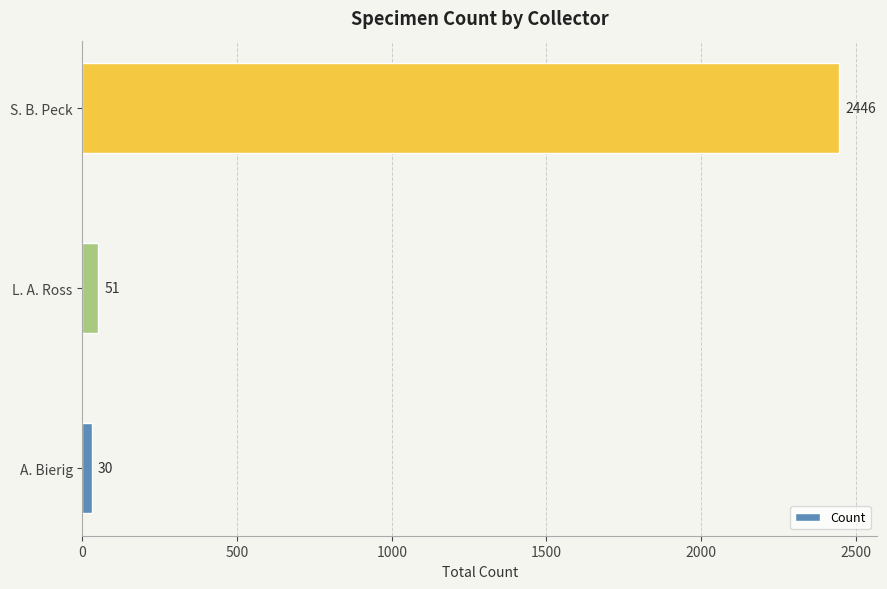

What is the difference between the maximum and second lowest values?

2395